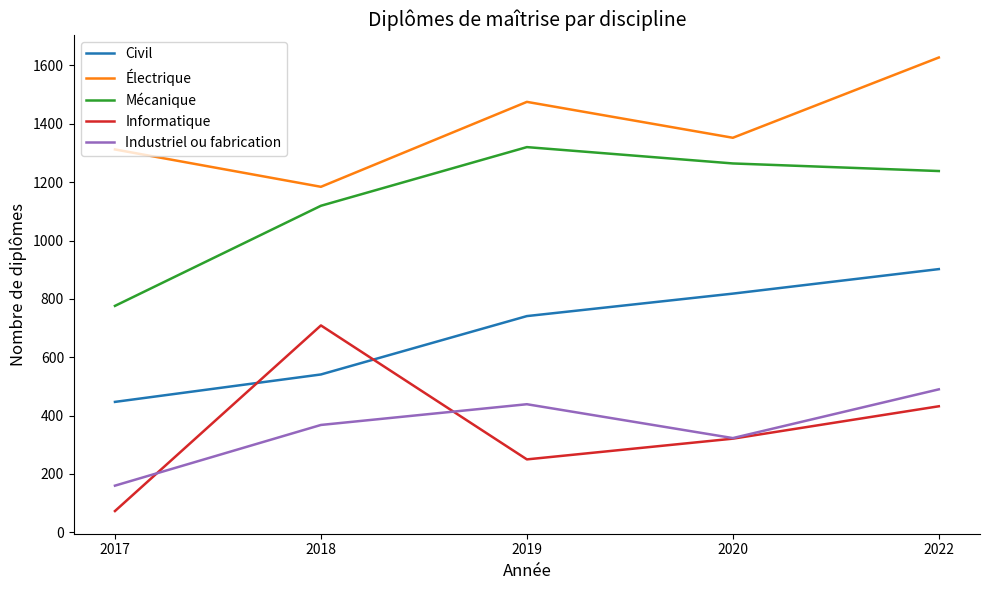

True or false: Mécanique has more than 2 points higher than both neighbors.

False